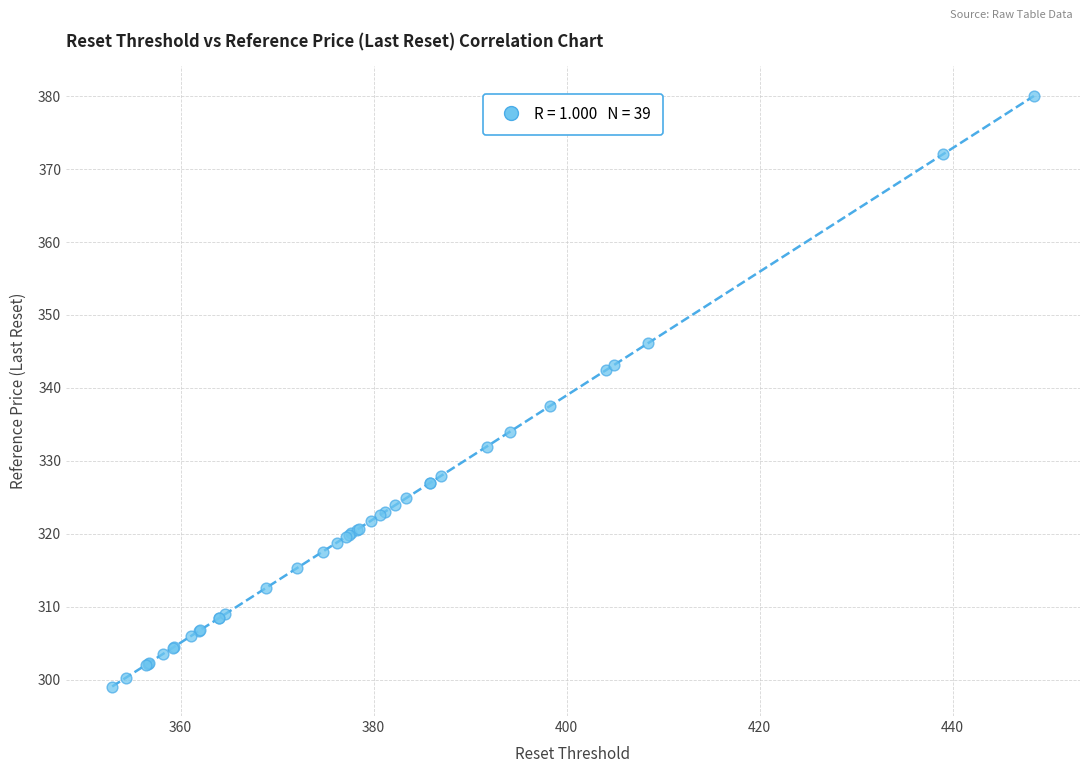

What Y value in the scatter plot is closest to 339?

337.5